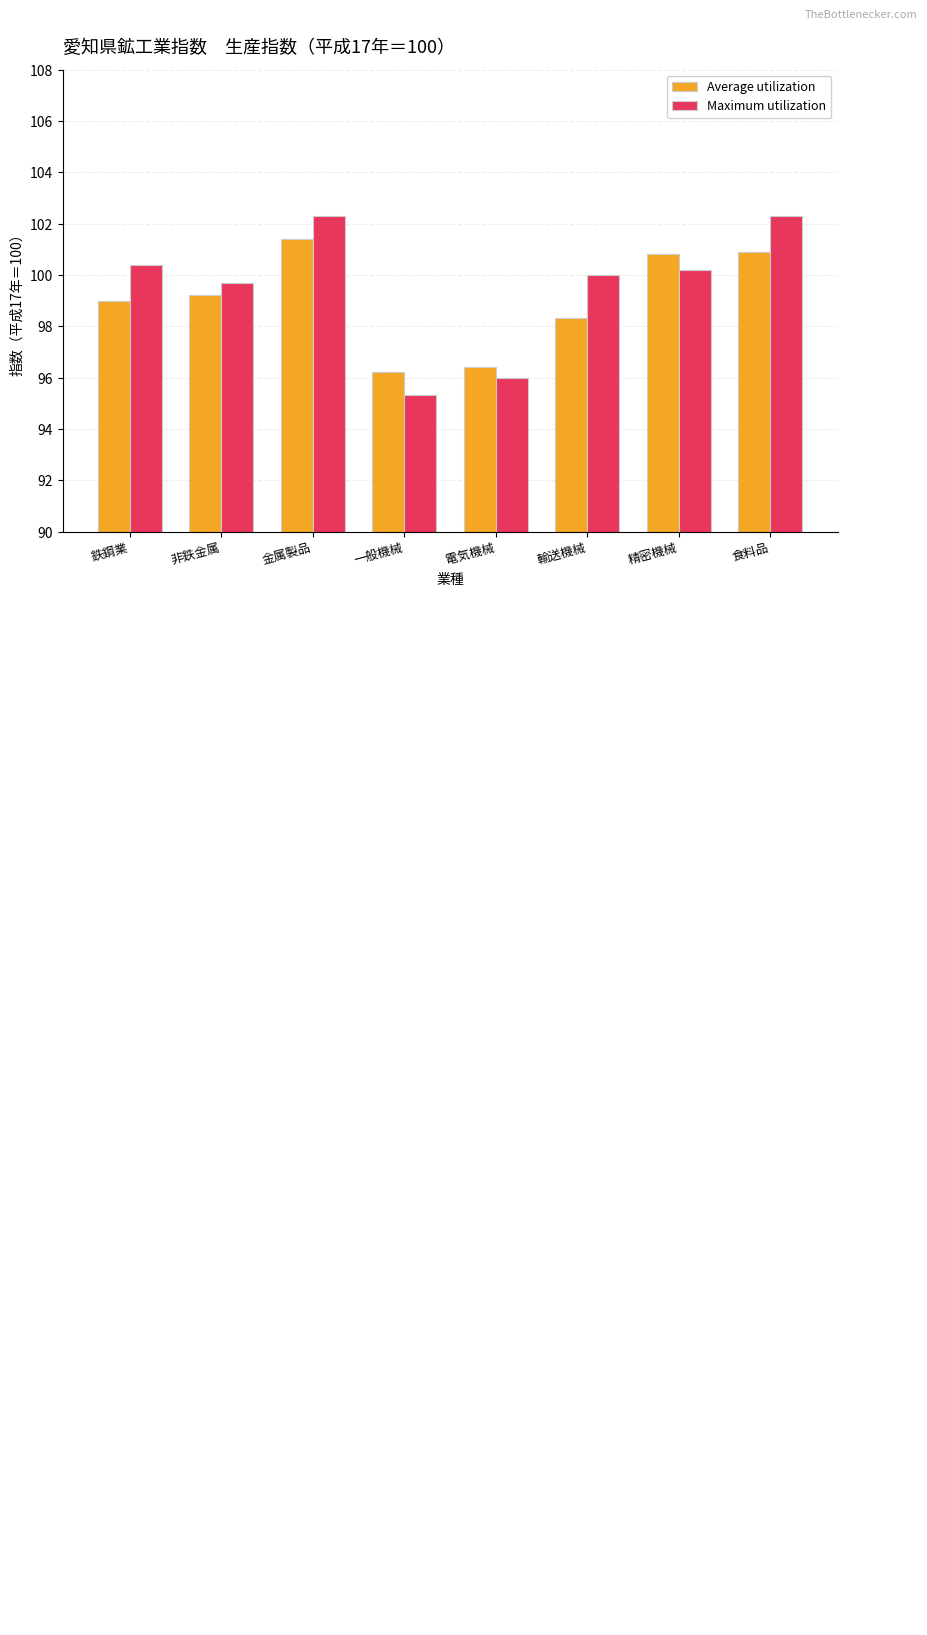

The value of Maximum utilization at 精密機械 is 100.2. True or false?

True